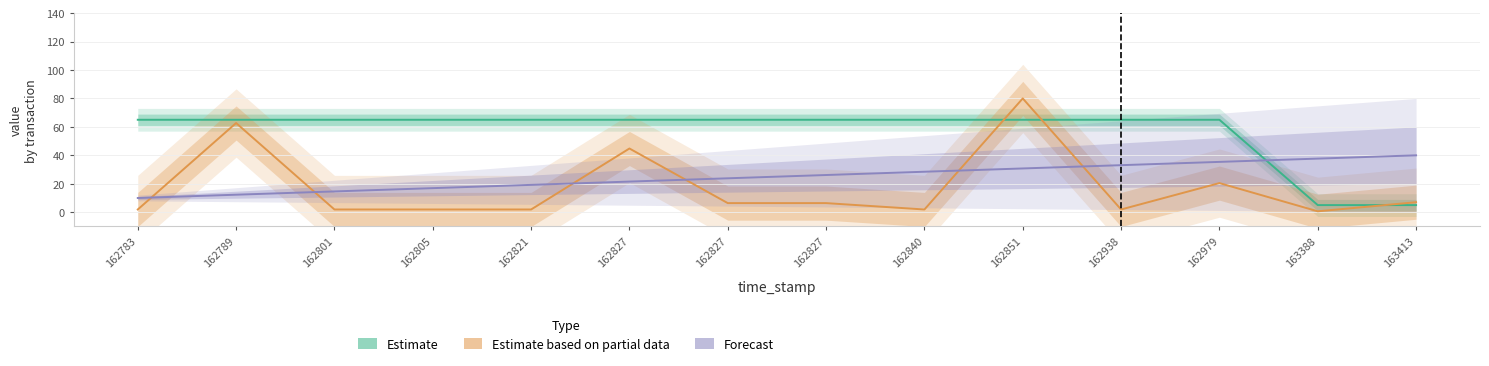

Reading left to right, what are all the values shown in this chart?

Estimate: 162783=65.0	162789=65.0	162801=65.0	162805=65.0	162821=65.0	162827=65.0	162827=65.0	162827=65.0	162840=65.0	162851=65.0	162938=65.0	162979=65.0	163388=5.0	163413=5.0
Estimate based on partial data: 162783=1.9	162789=62.7	162801=1.9	162805=1.9	162821=1.9	162827=44.8	162827=6.4	162827=6.4	162840=1.9	162851=80.0	162938=1.9	162979=20.5	163388=0.6	163413=7.0
Forecast: 162783=10.0	162789=12.3	162801=14.6	162805=16.9	162821=19.2	162827=21.5	162827=23.8	162827=26.2	162840=28.5	162851=30.8	162938=33.1	162979=35.4	163388=37.7	163413=40.0